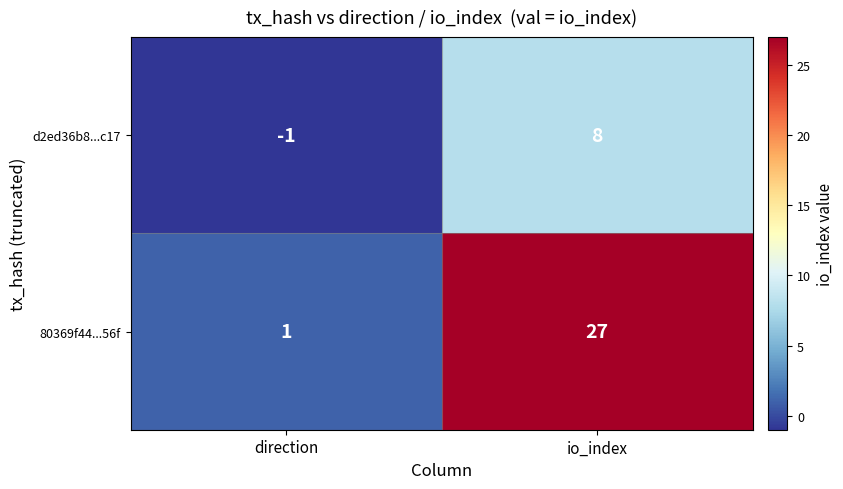

How many categories are shown in the chart?

2